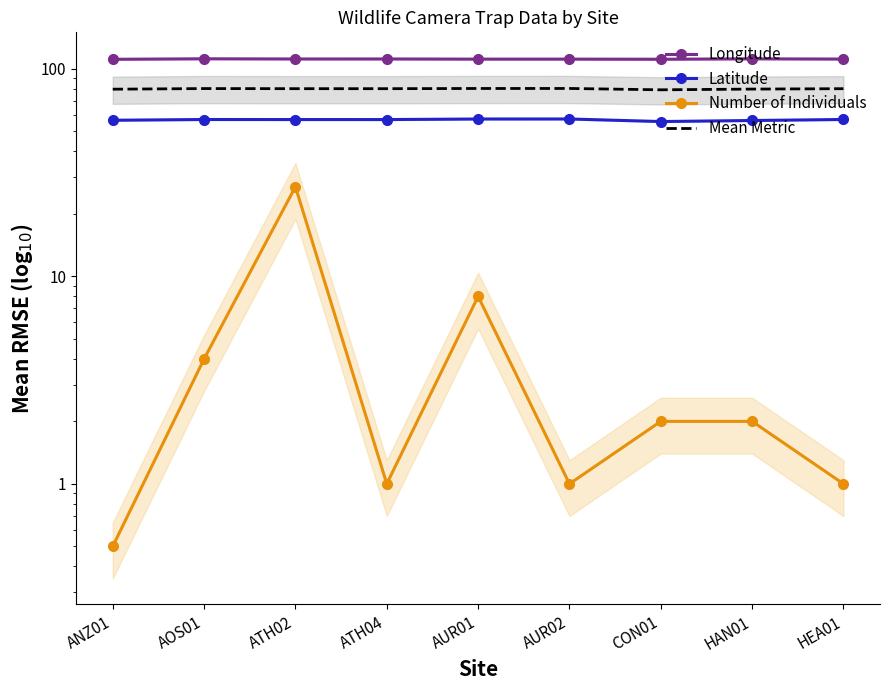

Reading left to right, what are all the values shown in this chart?

Longitude: 111.0	111.7	111.4	111.4	111.3	111.3	111.1	111.6	111.3
Latitude: 56.5	56.9	56.9	56.9	57.3	57.3	55.7	56.3	57.0
Number of Individuals: 0.5	4.0	27.0	1.0	8.0	1.0	2.0	2.0	1.0
Mean Metric: 79.7	80.2	80.2	80.1	80.3	80.3	79.2	79.8	80.1